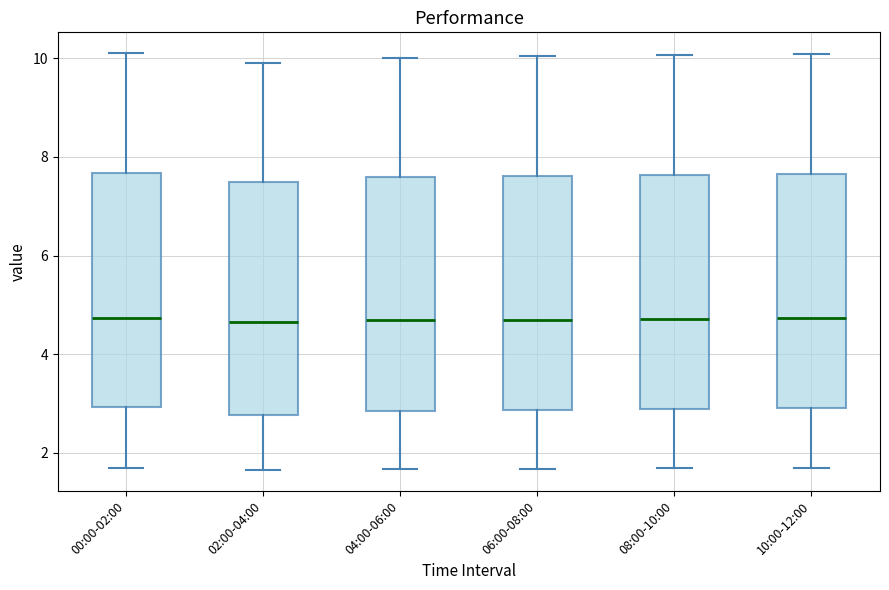

Reading left to right, read every box against the y-axis: the position of its median line, the range the box covers, and the ends of its whiskers. The values are not printed on the chart, so give them approximately, as read against the axis.

00:00-02:00: median 4.8, box 3.0 to 7.6, whiskers 1.8 to 10.2
02:00-04:00: median 4.6, box 2.8 to 7.6, whiskers 1.6 to 10.0
04:00-06:00: median 4.8, box 2.8 to 7.6, whiskers 1.6 to 10.0
06:00-08:00: median 4.8, box 2.8 to 7.6, whiskers 1.6 to 10.0
08:00-10:00: median 4.8, box 2.8 to 7.6, whiskers 1.6 to 10.0
10:00-12:00: median 4.8, box 3.0 to 7.6, whiskers 1.6 to 10.0